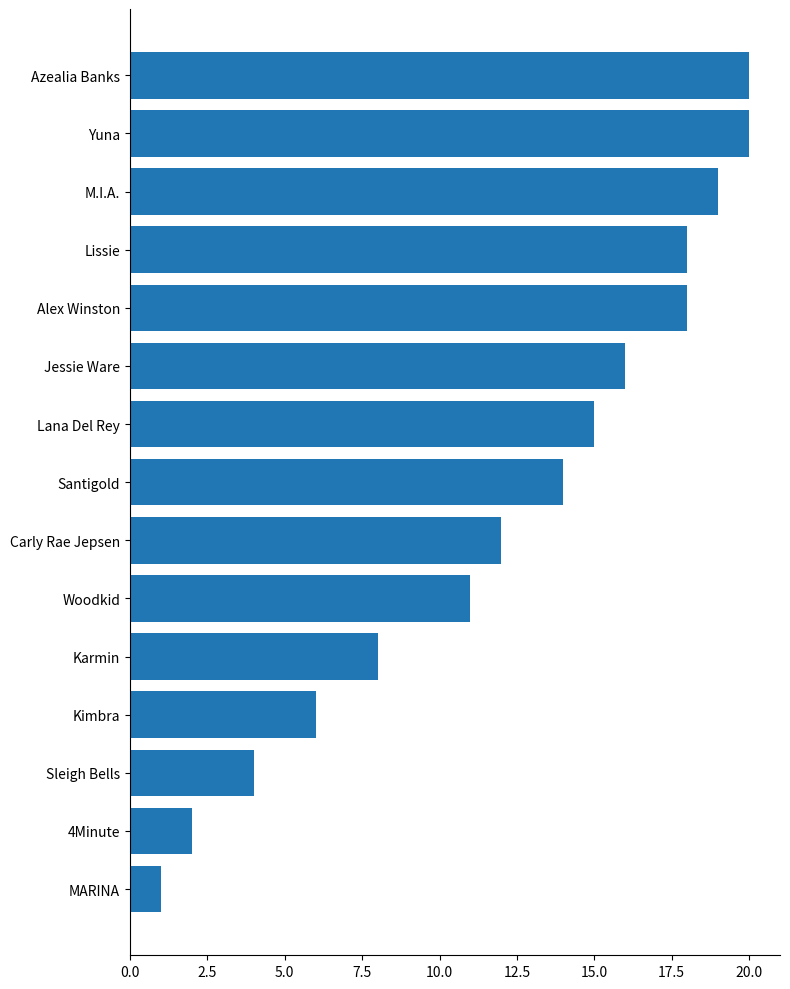

Reading top to bottom, transcribe all the data shown in this chart.

20	20	19	18	18	16	15	14	12	11	8	6	4	2	1